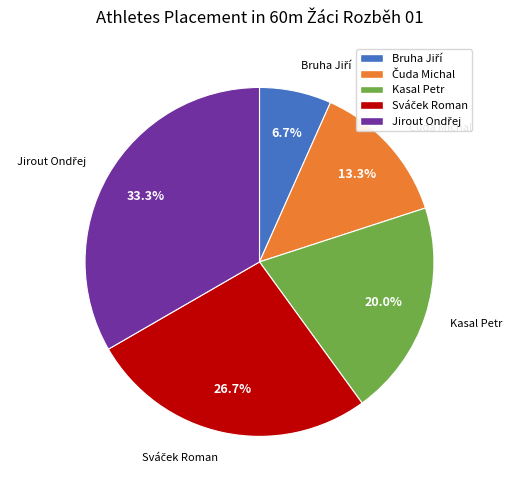

Is there any slice that represents more than half of the pie?

No